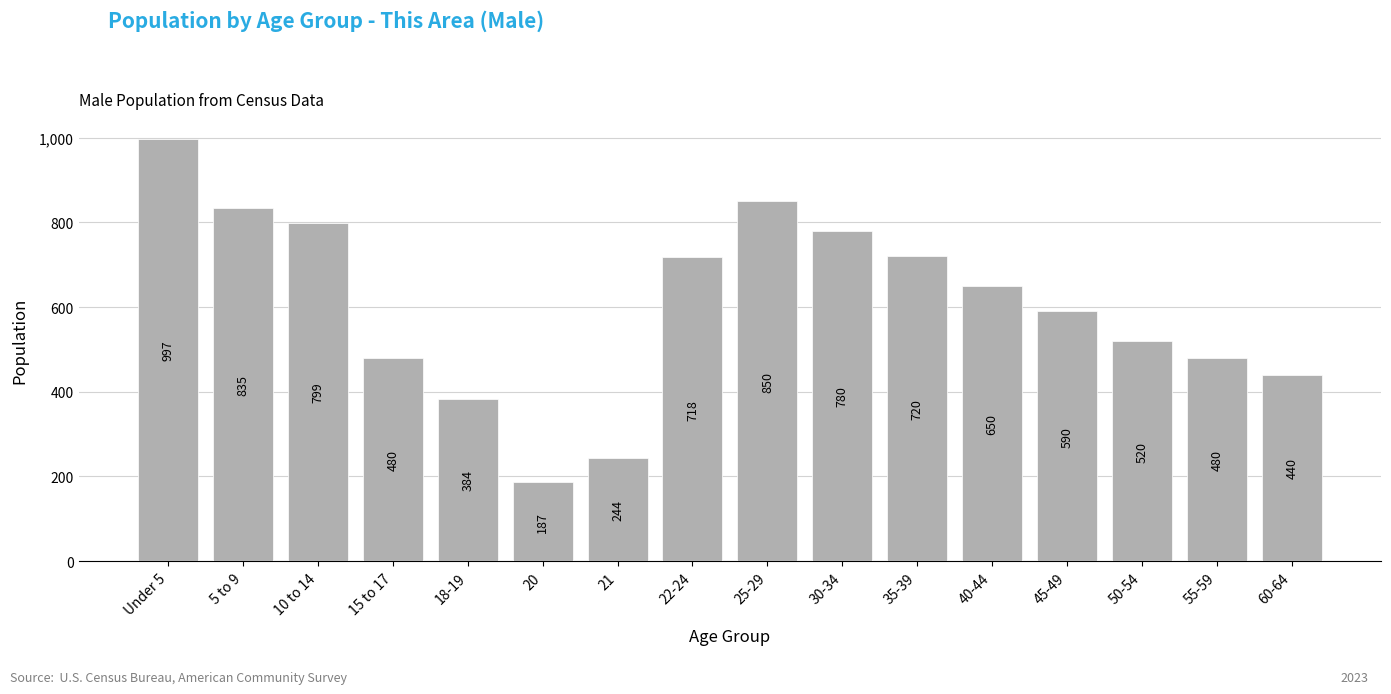

Reading left to right, what are all the values shown in this chart?

997	835	799	480	384	187	244	718	850	780	720	650	590	520	480	440